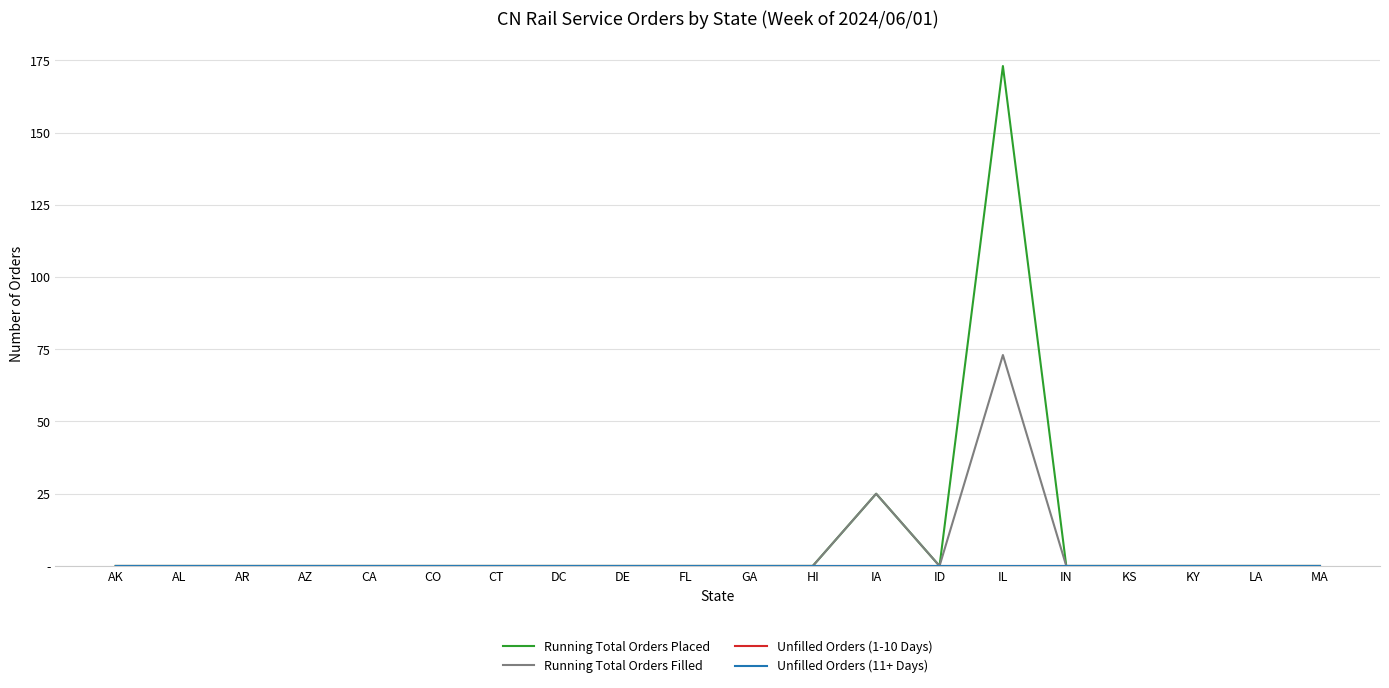

Reading right to left, extract all data points from this chart.

Running Total Orders Placed: 0	0	0	0	0	173	0	25	0	0	0	0	0	0	0	0	0	0	0	0
Running Total Orders Filled: 0	0	0	0	0	73	0	25	0	0	0	0	0	0	0	0	0	0	0	0
Unfilled Orders (1-10 Days): 0	0	0	0	0	0	0	0	0	0	0	0	0	0	0	0	0	0	0	0
Unfilled Orders (11+ Days): 0	0	0	0	0	0	0	0	0	0	0	0	0	0	0	0	0	0	0	0